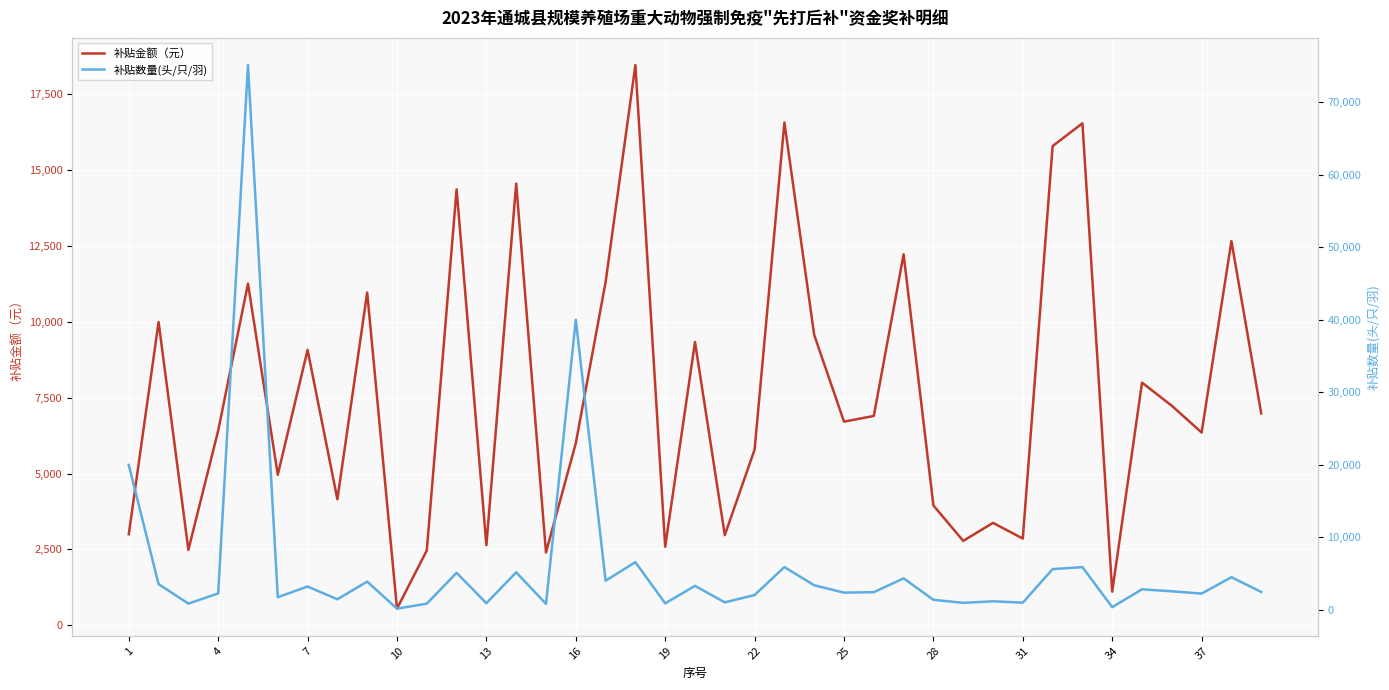

List the series in order of their overall mean, lowest first.

补贴数量(头/只/羽), 补贴金额（元）